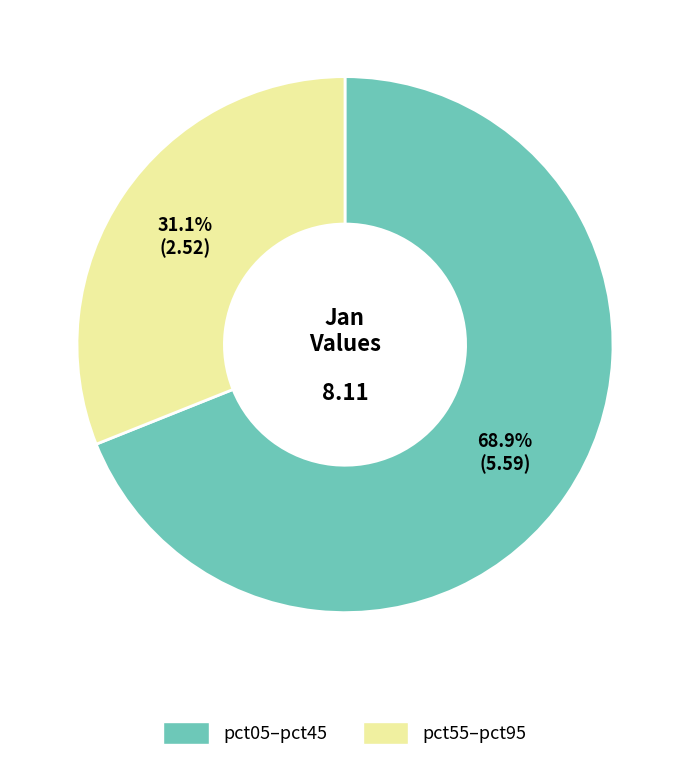

Does any single category account for the majority?

Yes